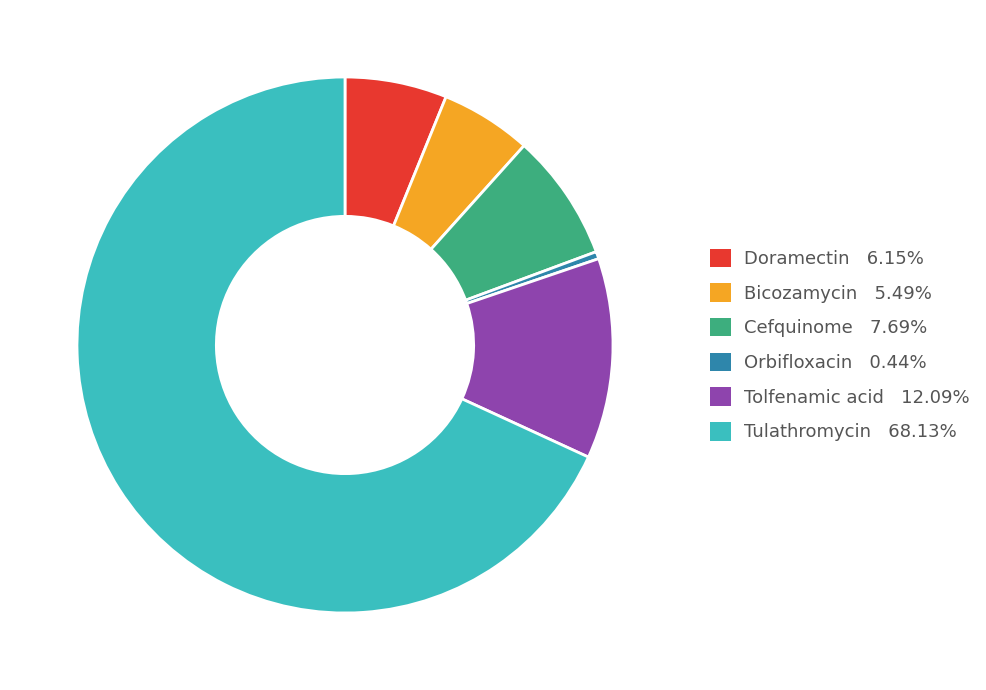

Which category accounts for the majority?

Tulathromycin